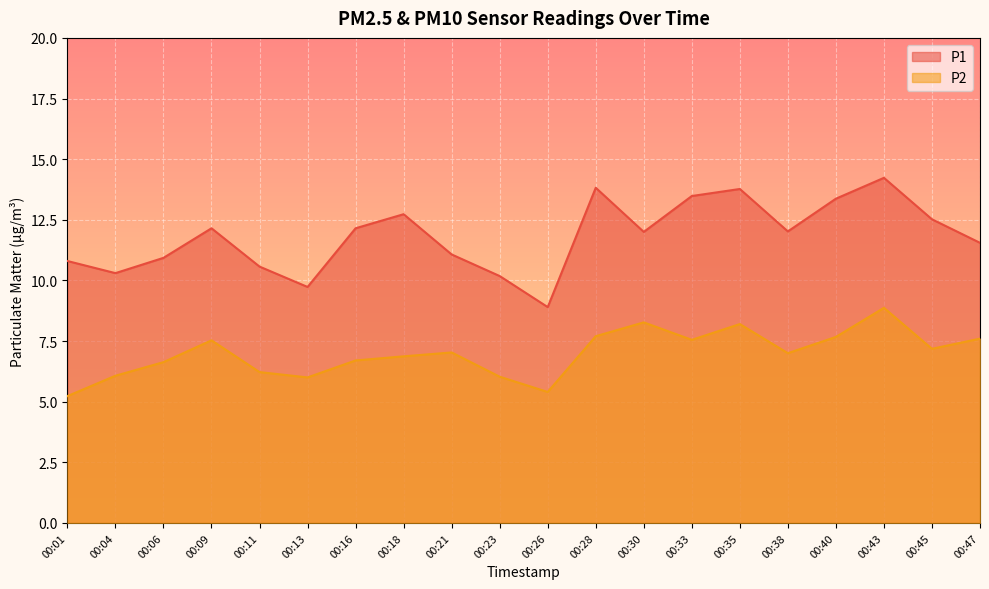

What is the minimum value shown in the chart?

5.2